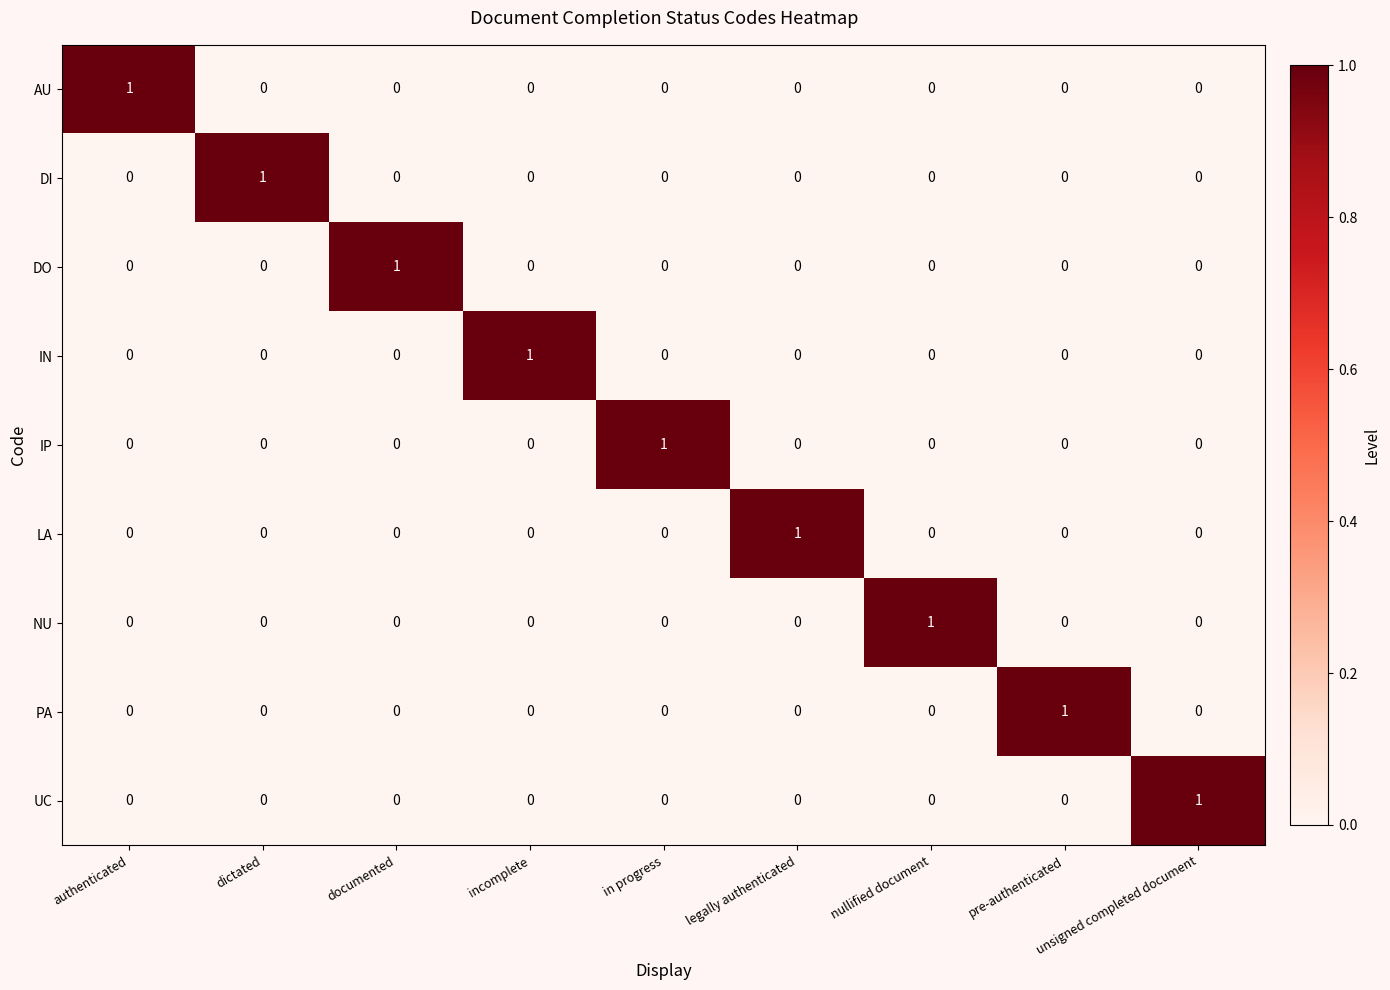

The PA series shows 0 at authenticated. True or false?

True